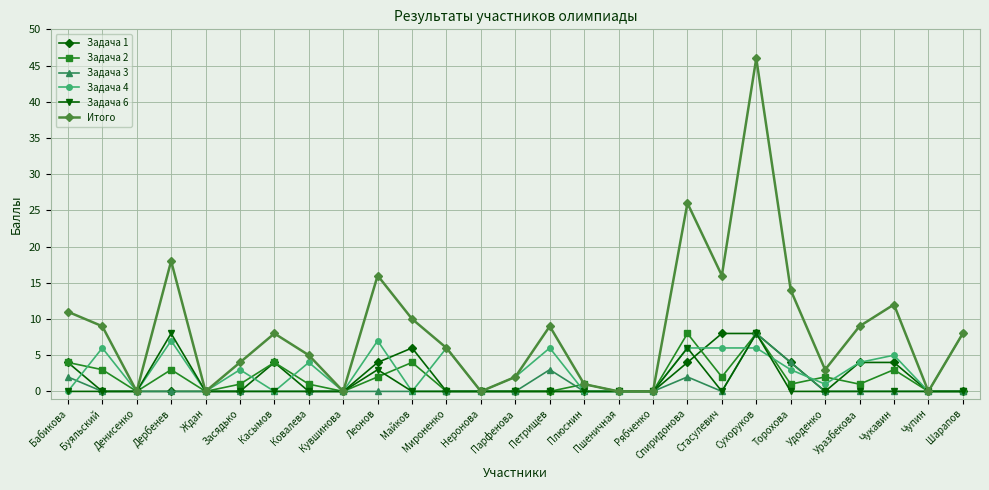

At which category does Итого reach its first local peak?

Дербенев